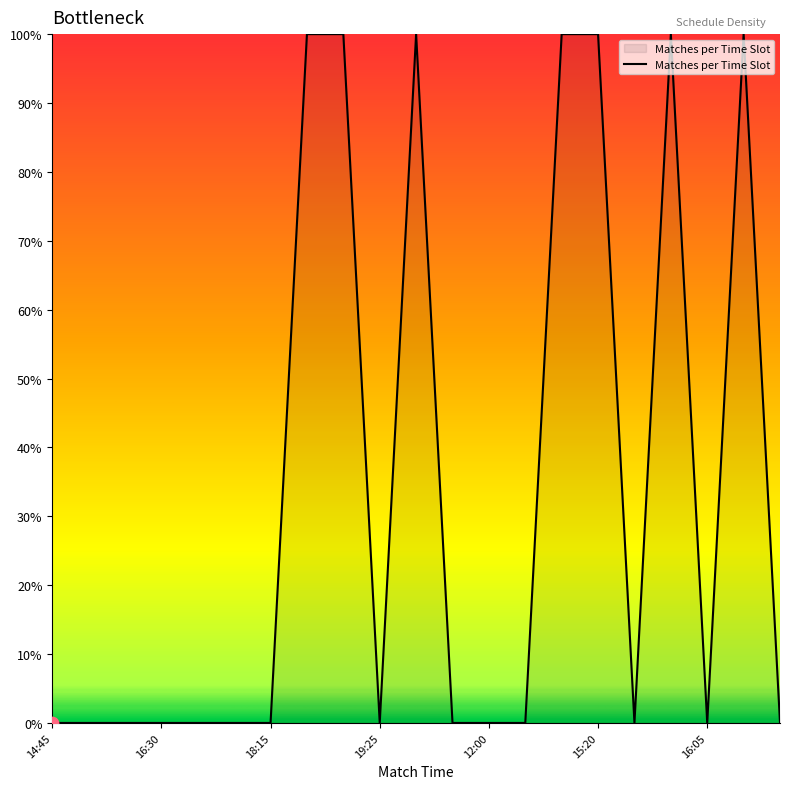

What is the difference between the maximum and minimum values?

100.0